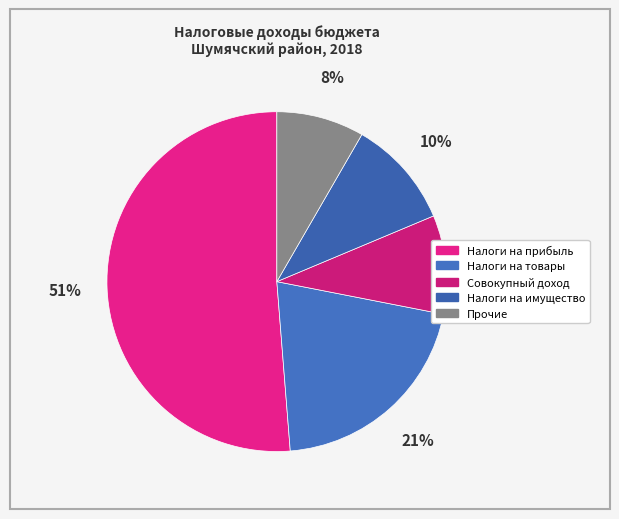

The Прочие slice represents 8% of the pie. True or false?

True